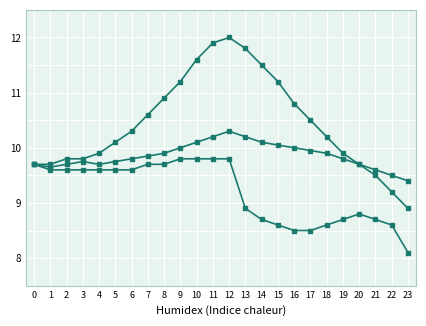

What is the total value across all series at 11?

31.9